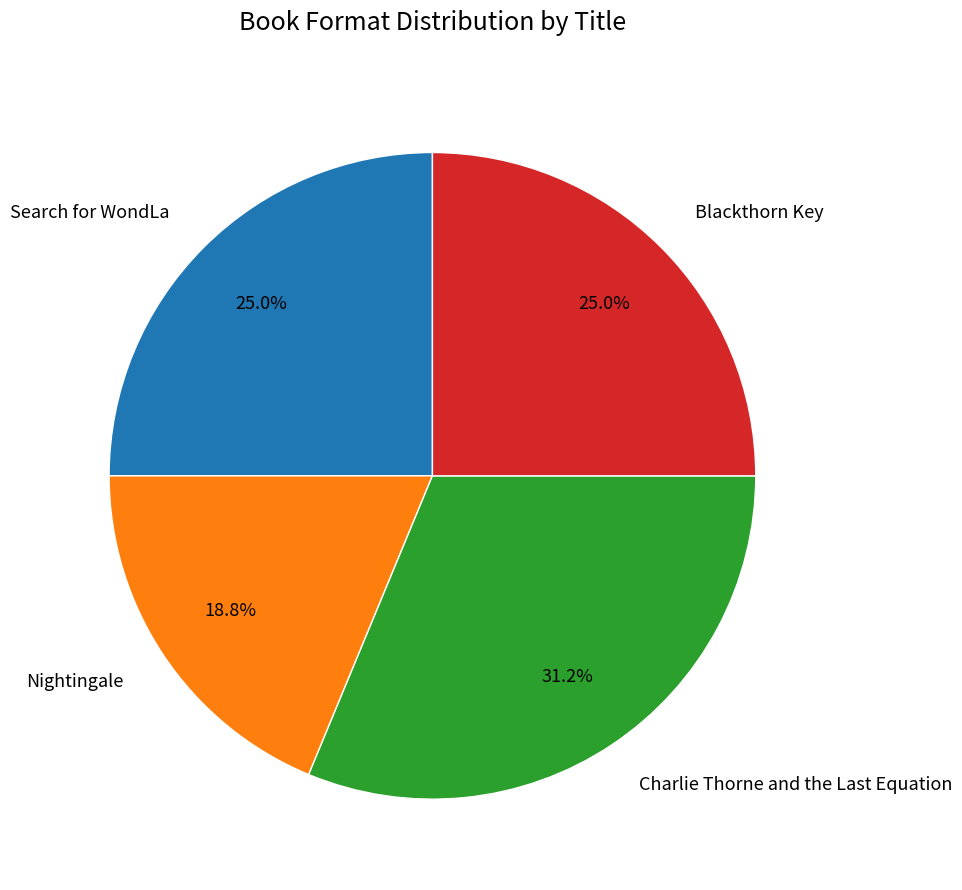

What percentage is the Search for WondLa slice, to the nearest percent?

25%